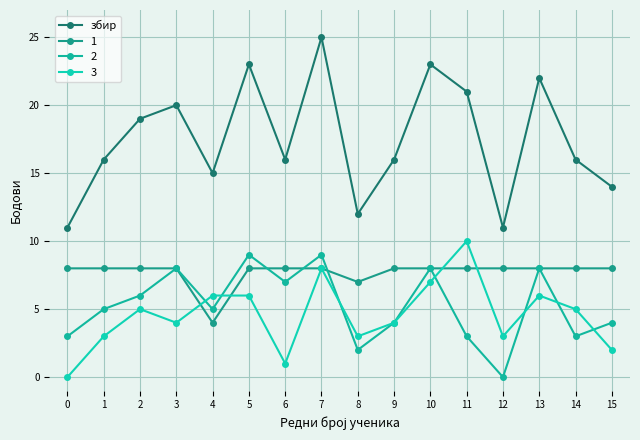

How many lines are shown in the chart?

4